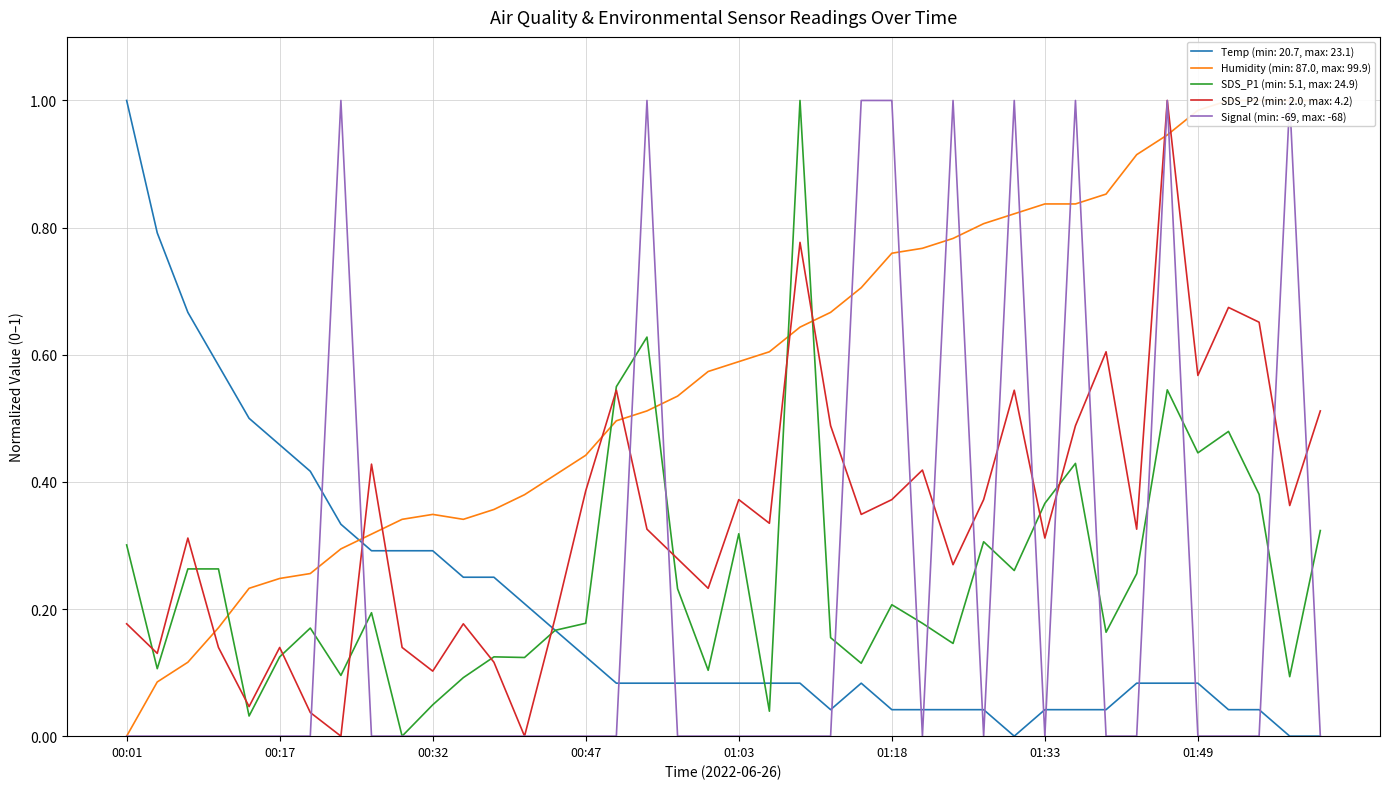

What is the sum of the Temp values at 01:55 and 00:23?

0.4